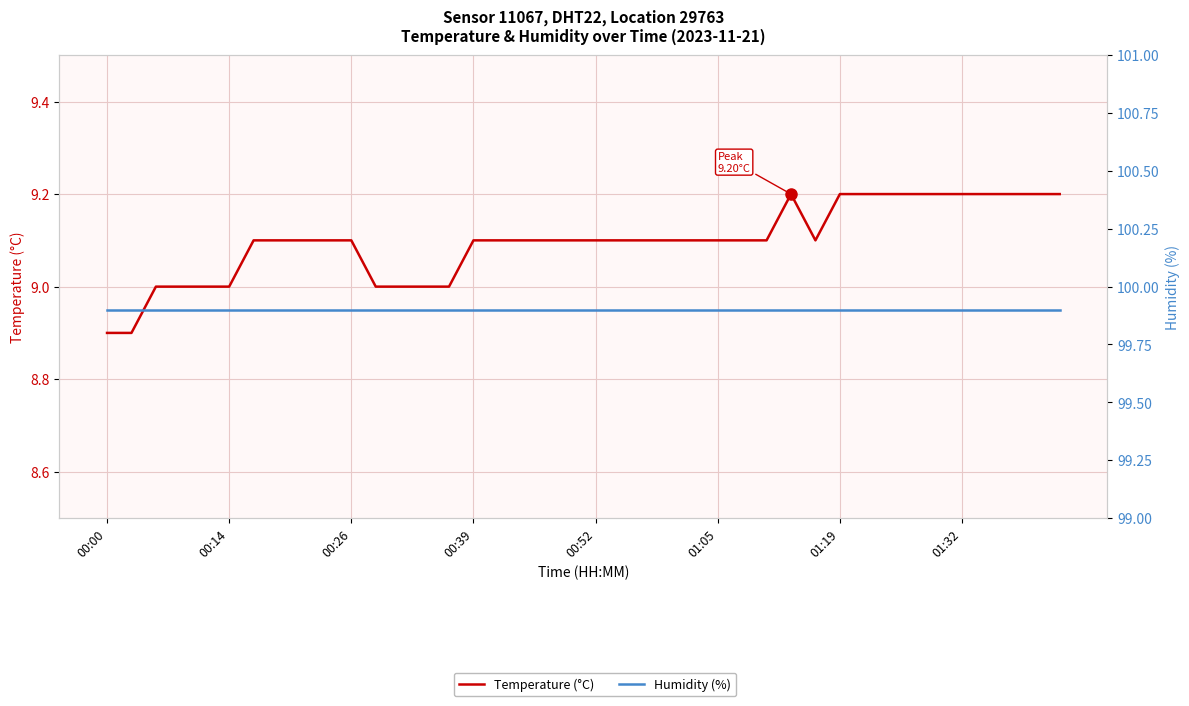

What is the difference between the second highest and second lowest values in the Temperature (°C) series?

0.3